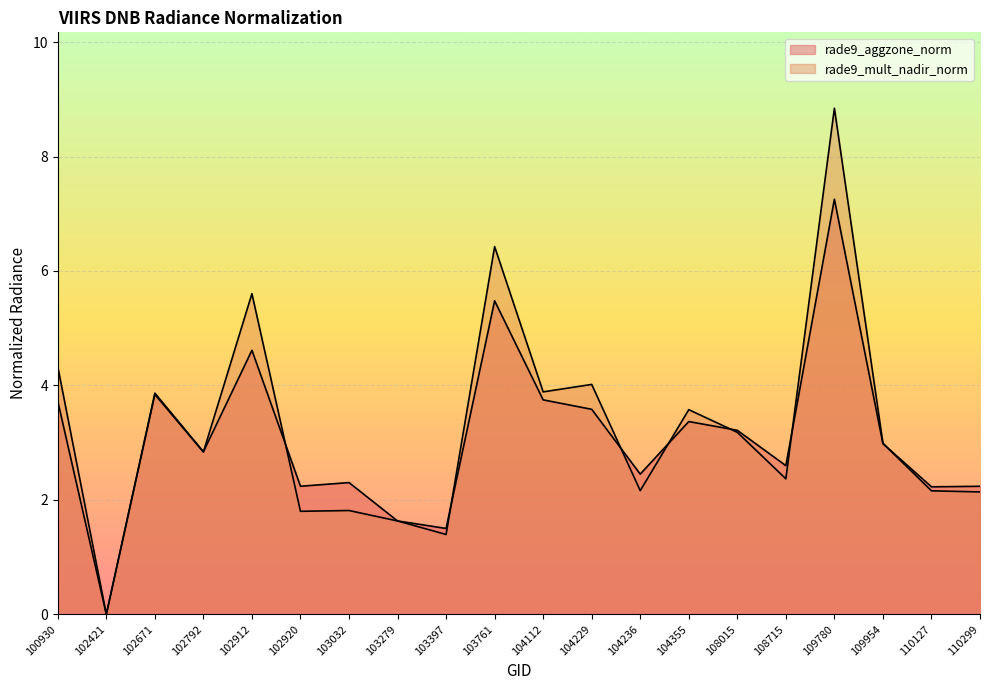

What is the value of the rade9_aggzone_norm point at the 6th from the left?

2.2